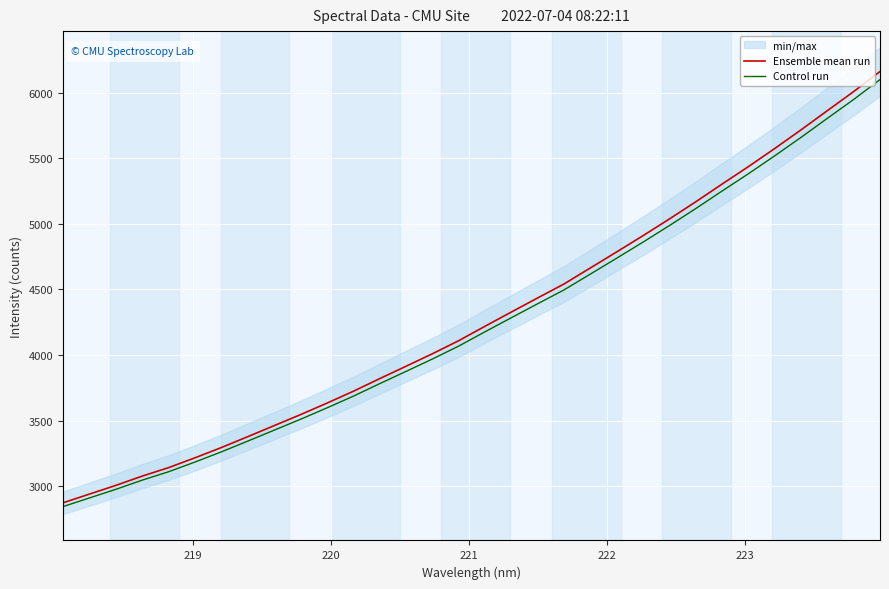

What is the minimum value for Ensemble mean run?

2873.5